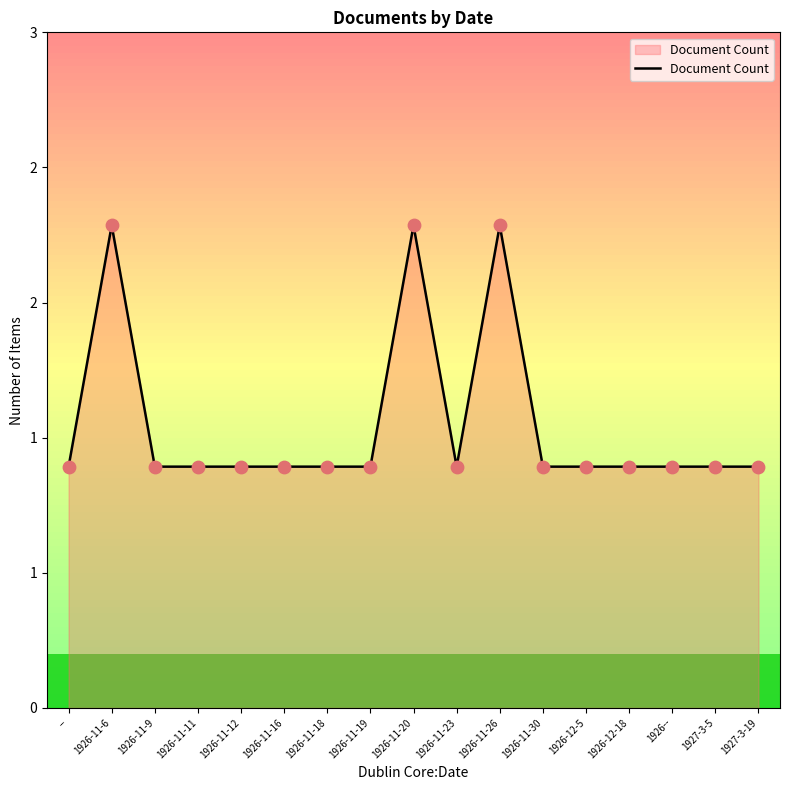

What is the ratio of the value at 1926-11-16 to the value at 1926-11-26?

0.5